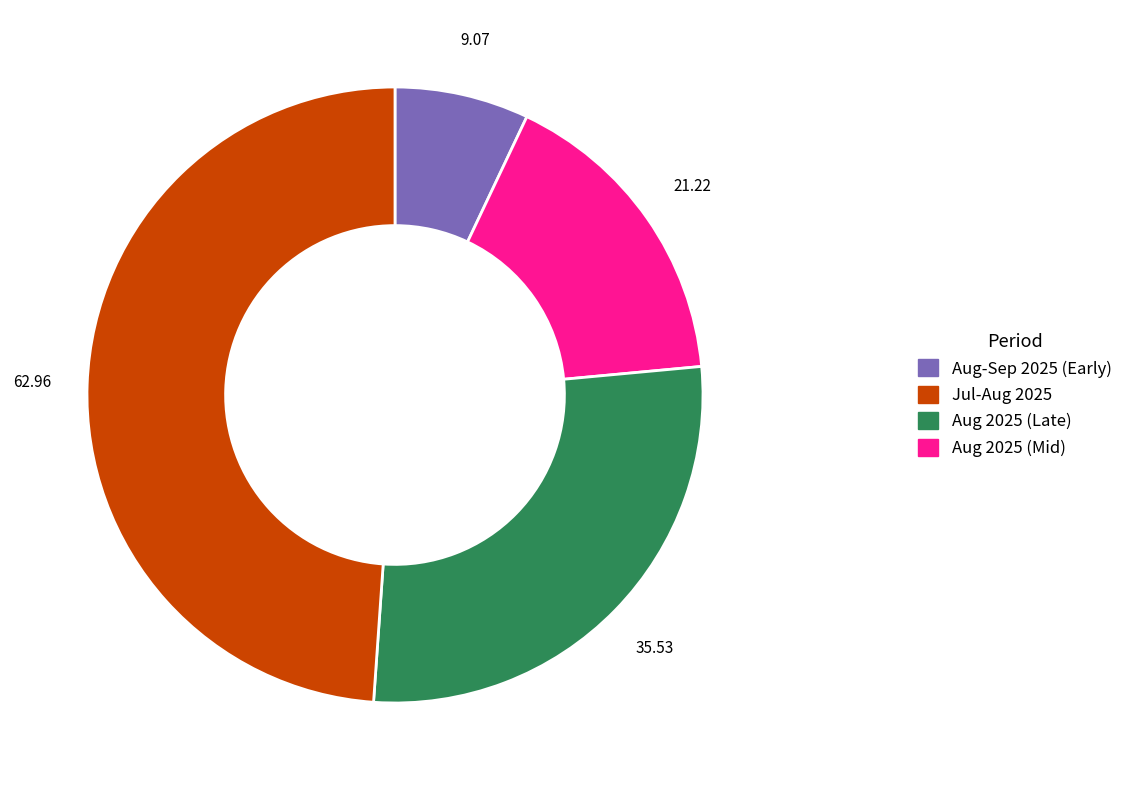

Is there a majority slice in this chart?

No